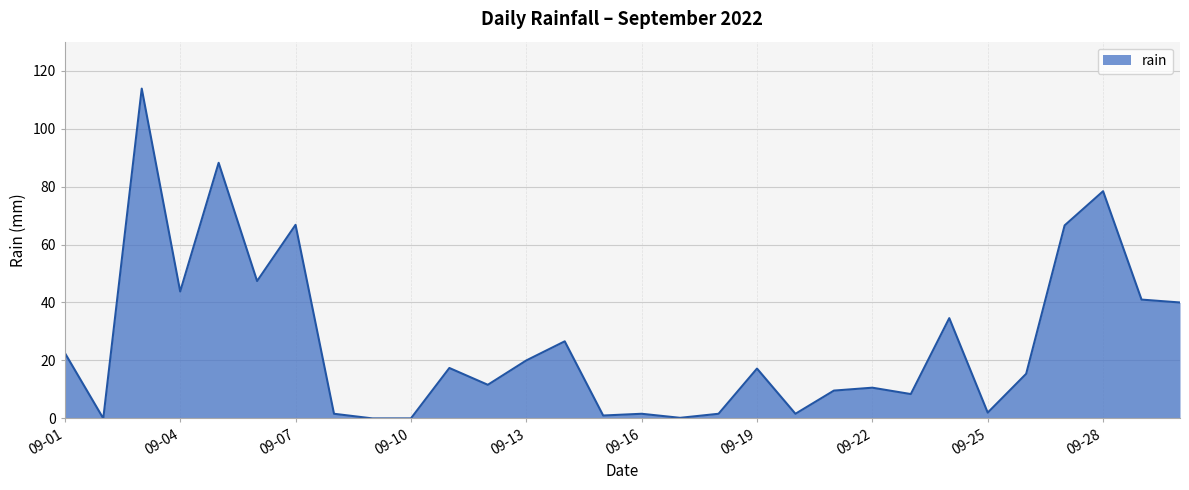

What is the difference between the maximum and minimum values?

113.8